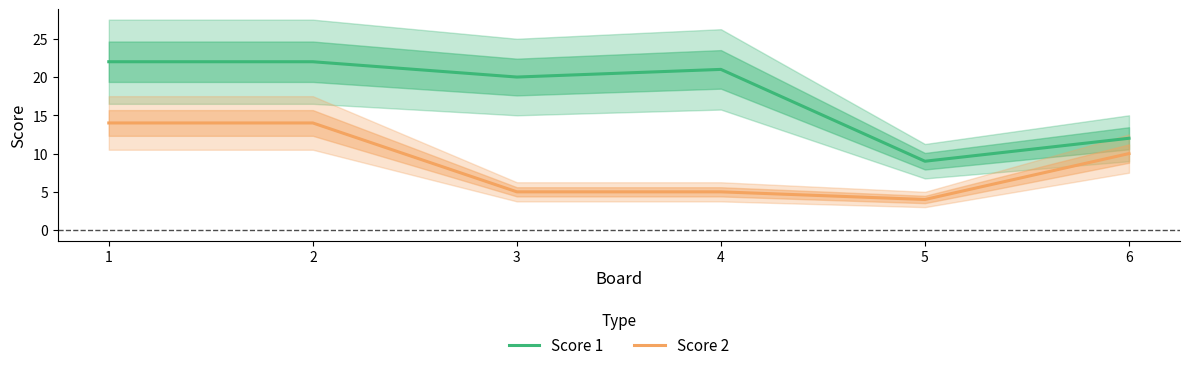

At which category is the sum across all series the highest?

1